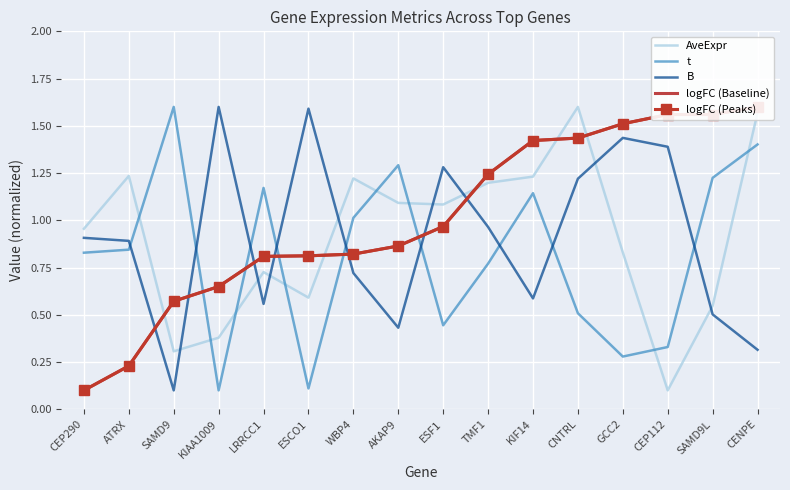

Between which two adjacent categories do logFC (Baseline) and t first intersect?

SAMD9 and KIAA1009